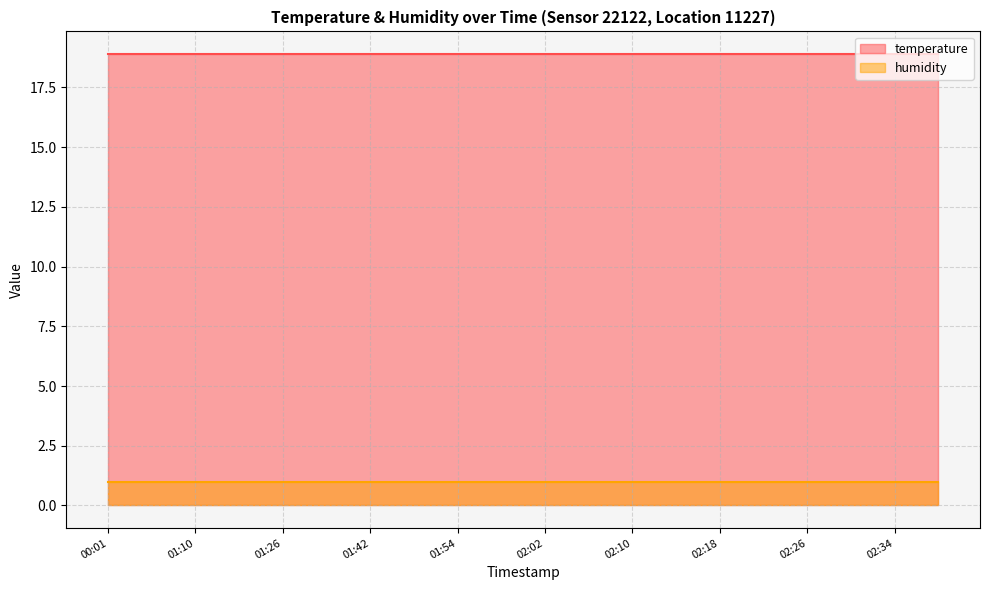

What is the total value across all series at 02:22?

19.9